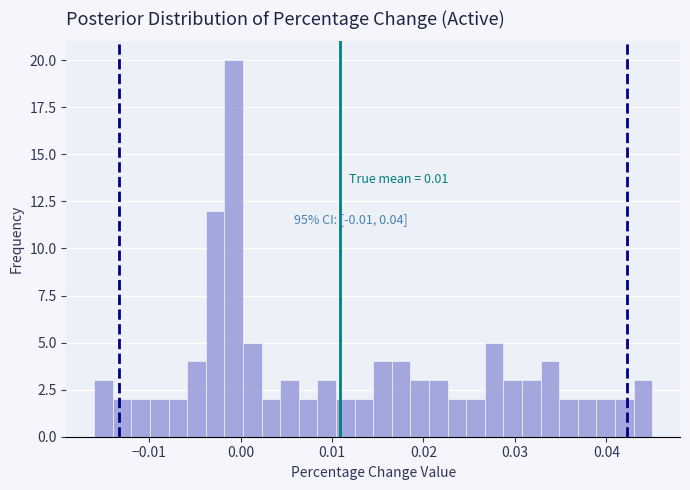

Around what value on the x-axis is the tallest bar? Give the approximate position of its centre, as read against the axis.

-0.001